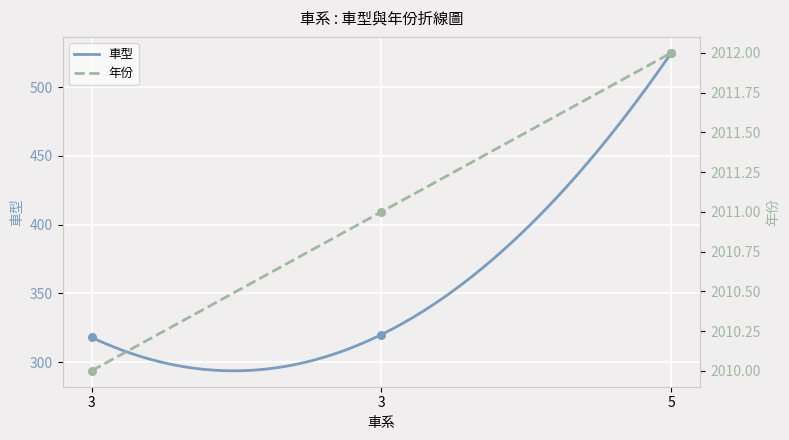

Is the value of 年份 at 5 greater than the value of 車型 at 3?

Yes